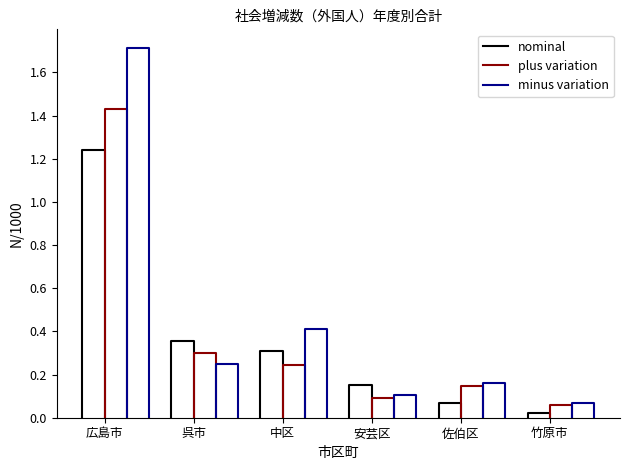

What are all the series names shown in the legend?

nominal, plus variation, minus variation